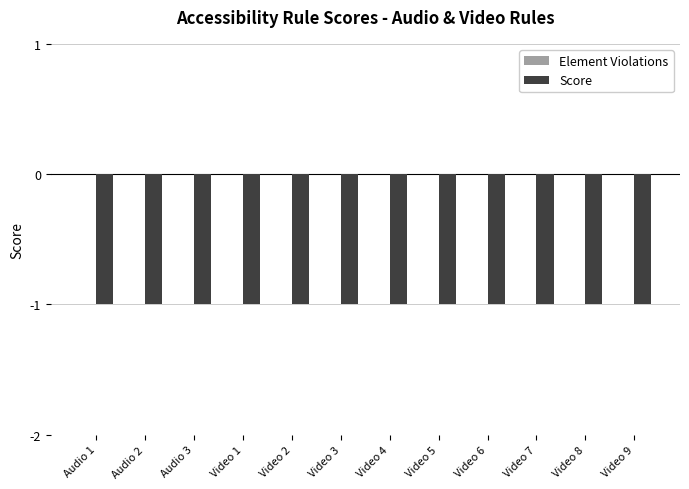

Reading right to left, transcribe all the data shown in this chart.

Element Violations: 0	0	0	0	0	0	0	0	0	0	0	0
Score: -1	-1	-1	-1	-1	-1	-1	-1	-1	-1	-1	-1